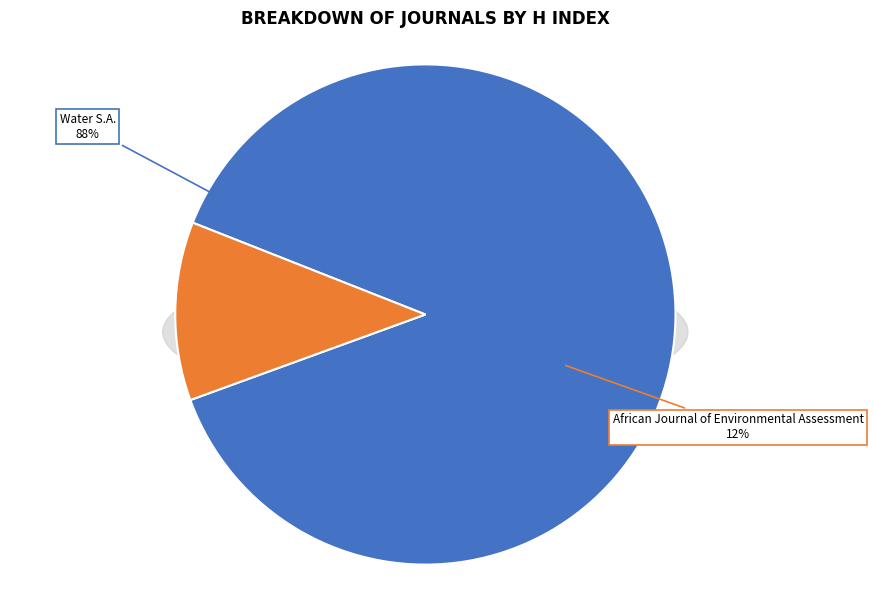

To the nearest percent, what percentage of the pie is Water S.A.?

88%